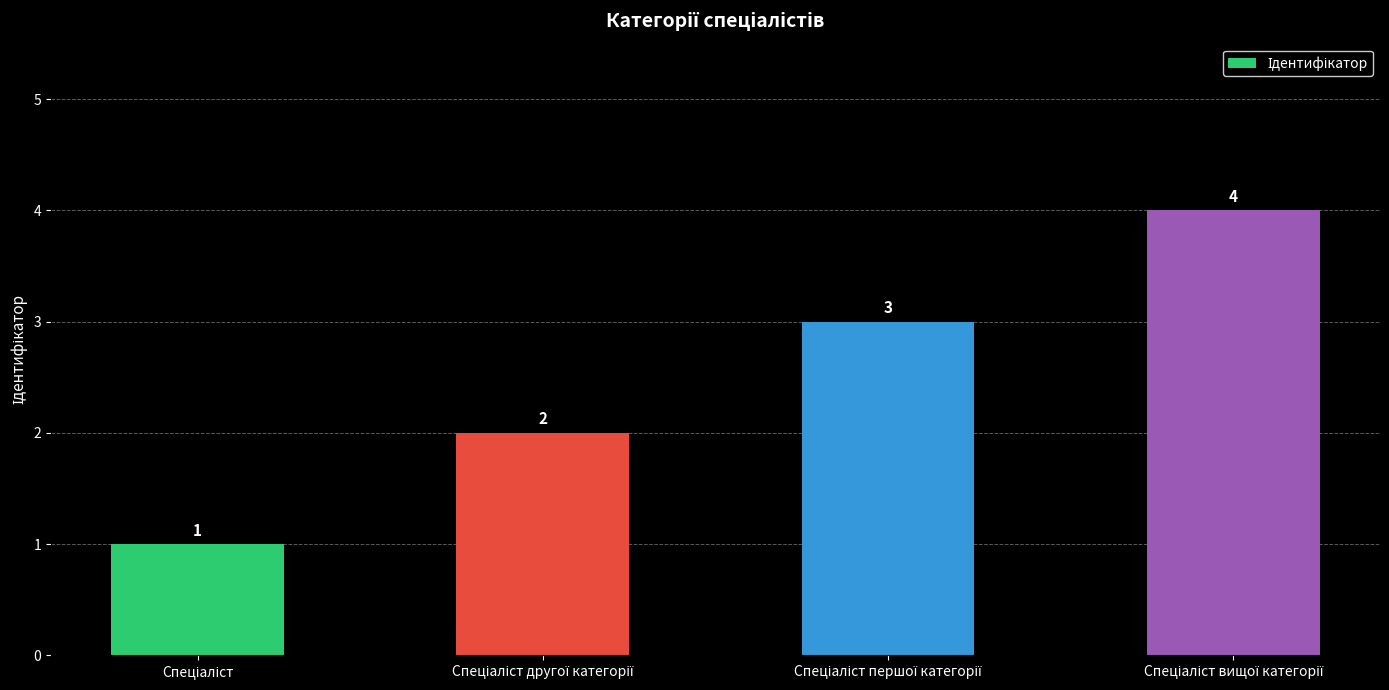

What is the sum of all values?

10